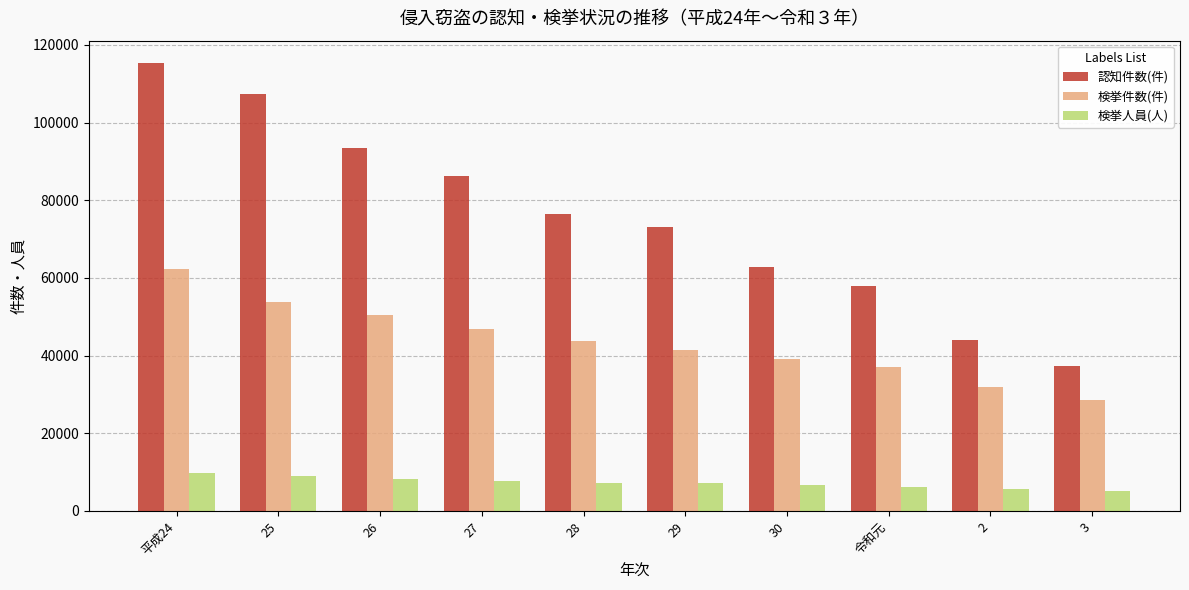

What is the maximum value for 認知件数(件)?

115328